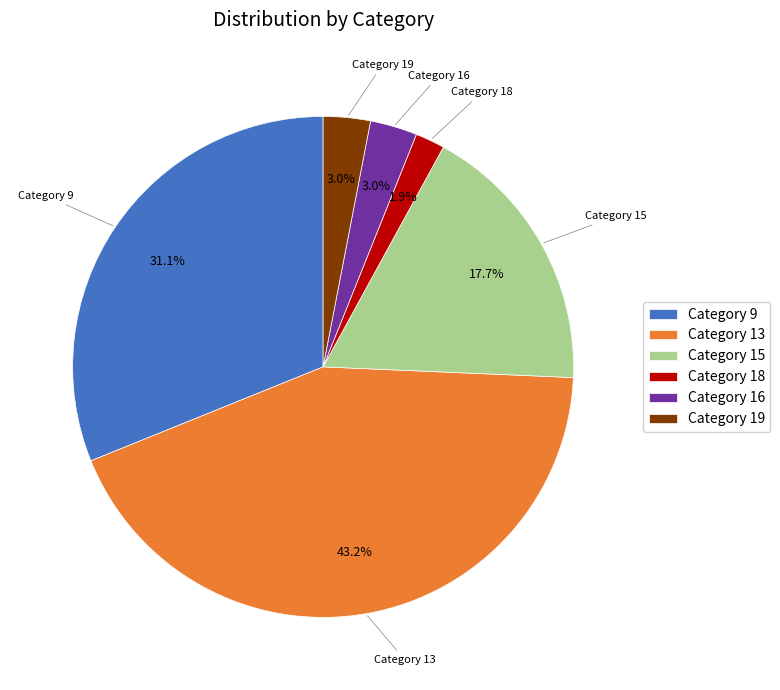

To the nearest percent, what is the difference between the largest and smallest slice percentages?

41%